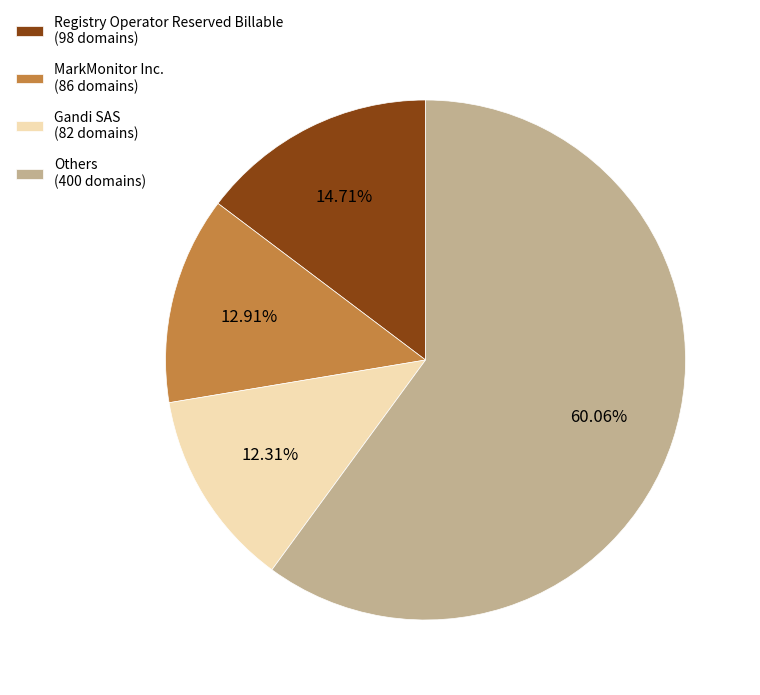

Is there any slice that represents more than half of the pie?

Yes